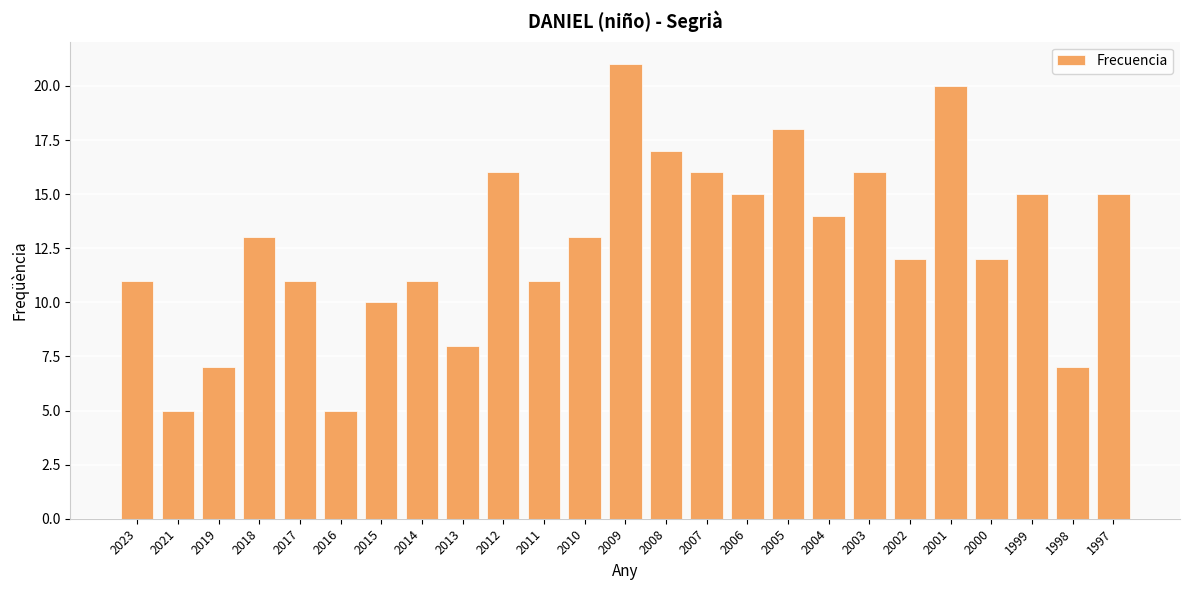

True or false: the data shows 15 at 1997.

True